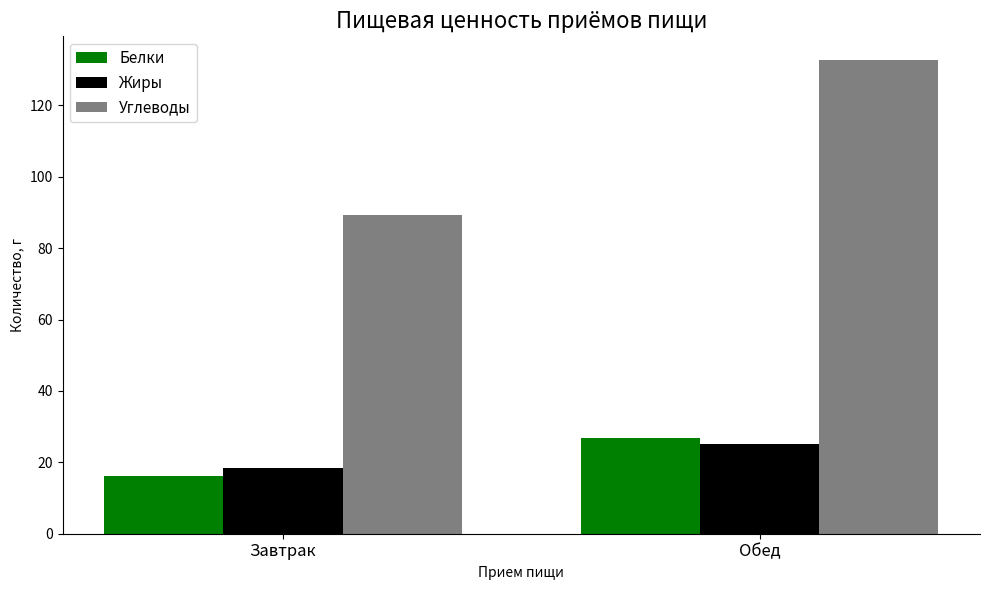

What is the average value of the Жиры series?

21.7